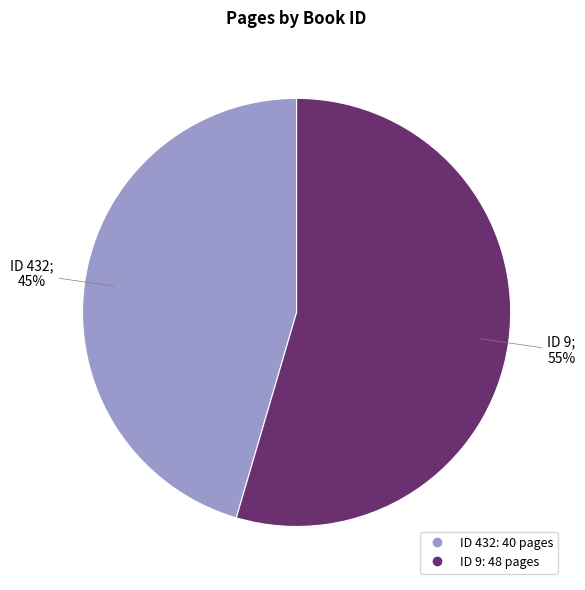

Is there a majority slice in this chart?

Yes